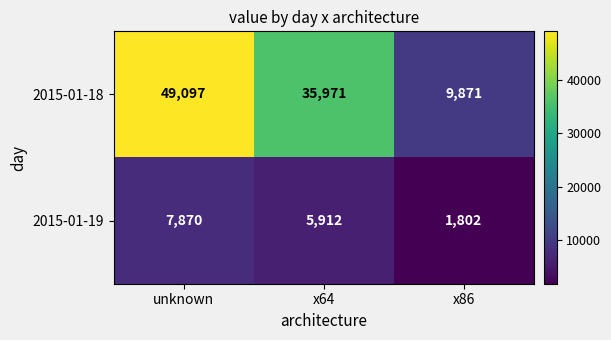

What is the total value across all series at unknown?

56967